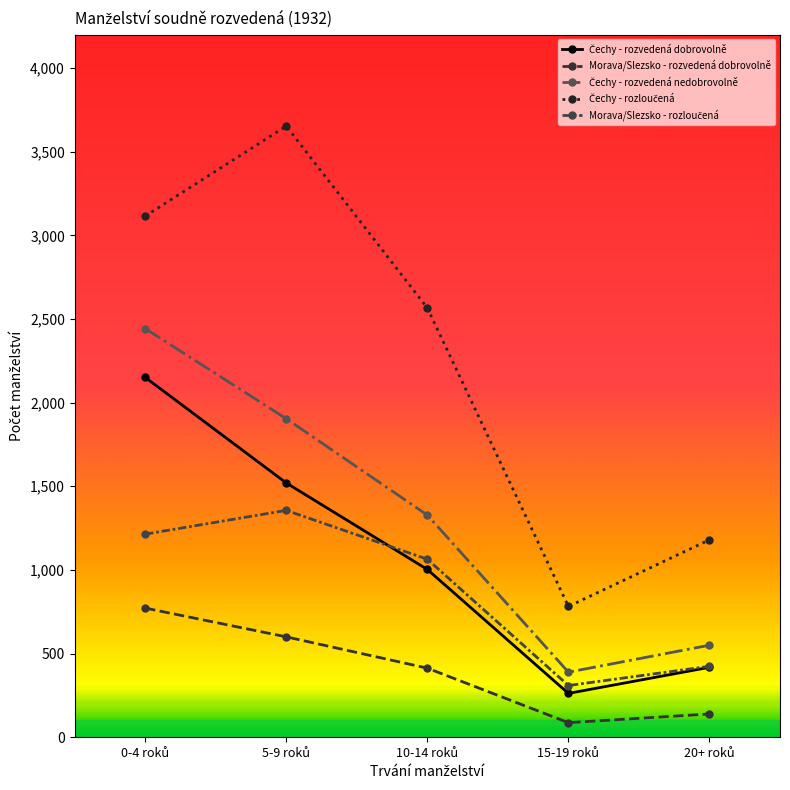

Between 0-4 roků and 5-9 roků, which series saw the biggest shift?

Čechy - rozvedená dobrovolně